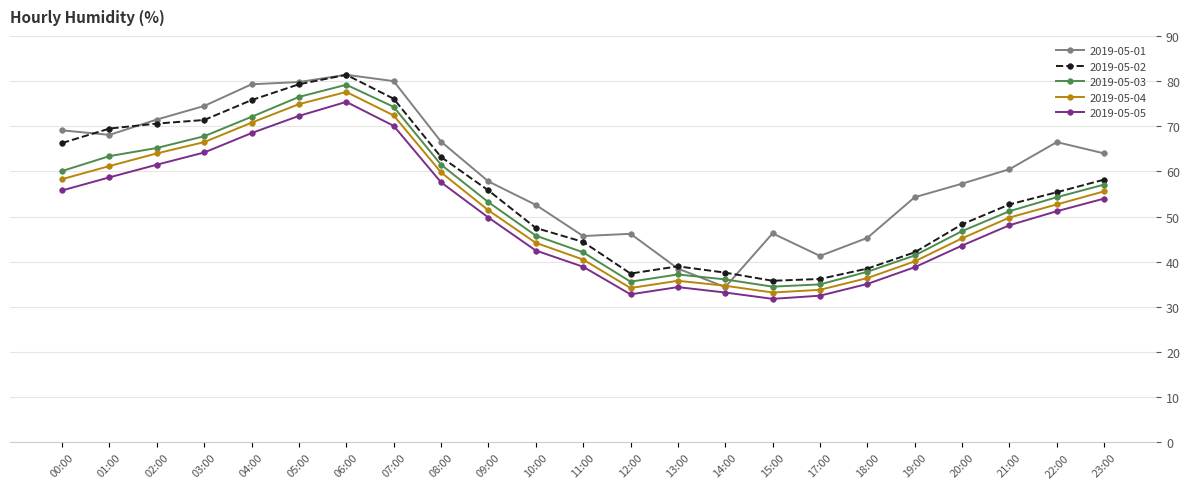

At how many categories does at least one series exceed 34?

23